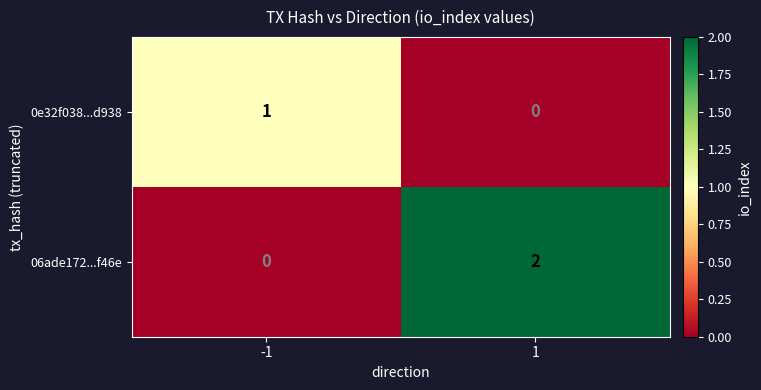

Which series has the largest total across all categories?

06ade172...f46e